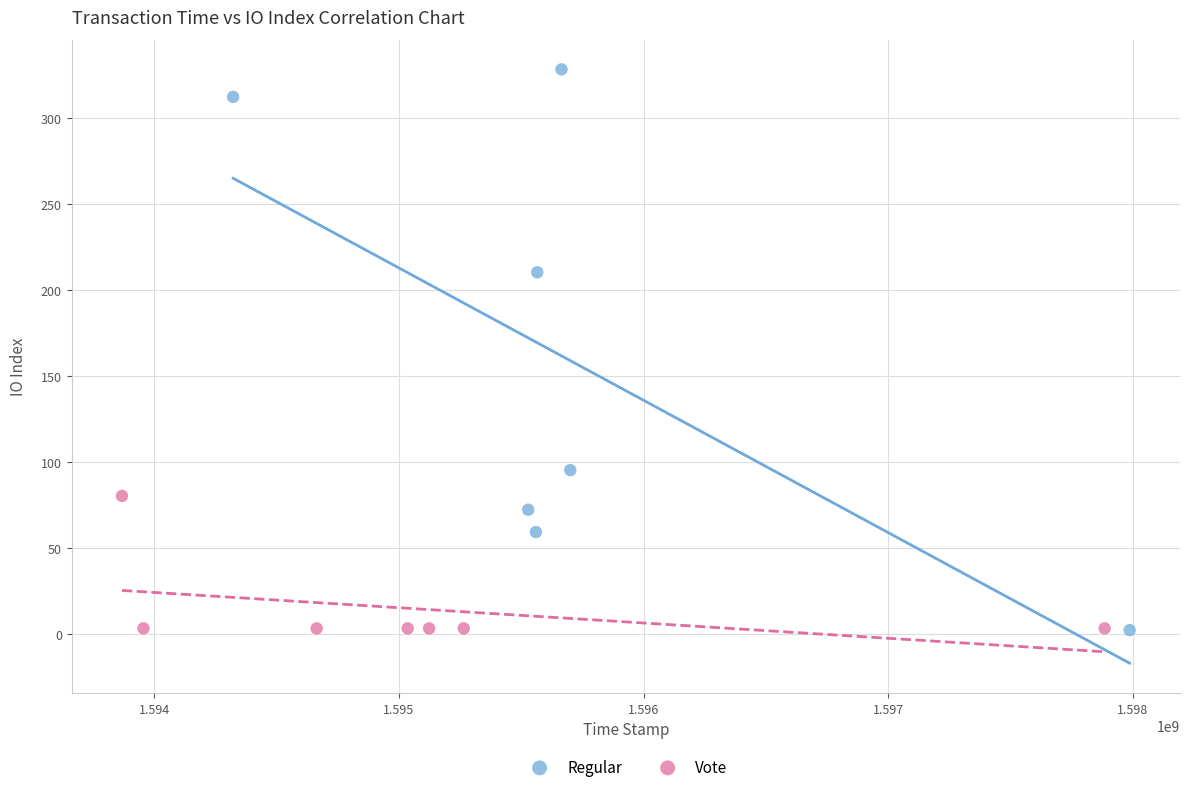

Which series has the widest spread of Y values?

Regular